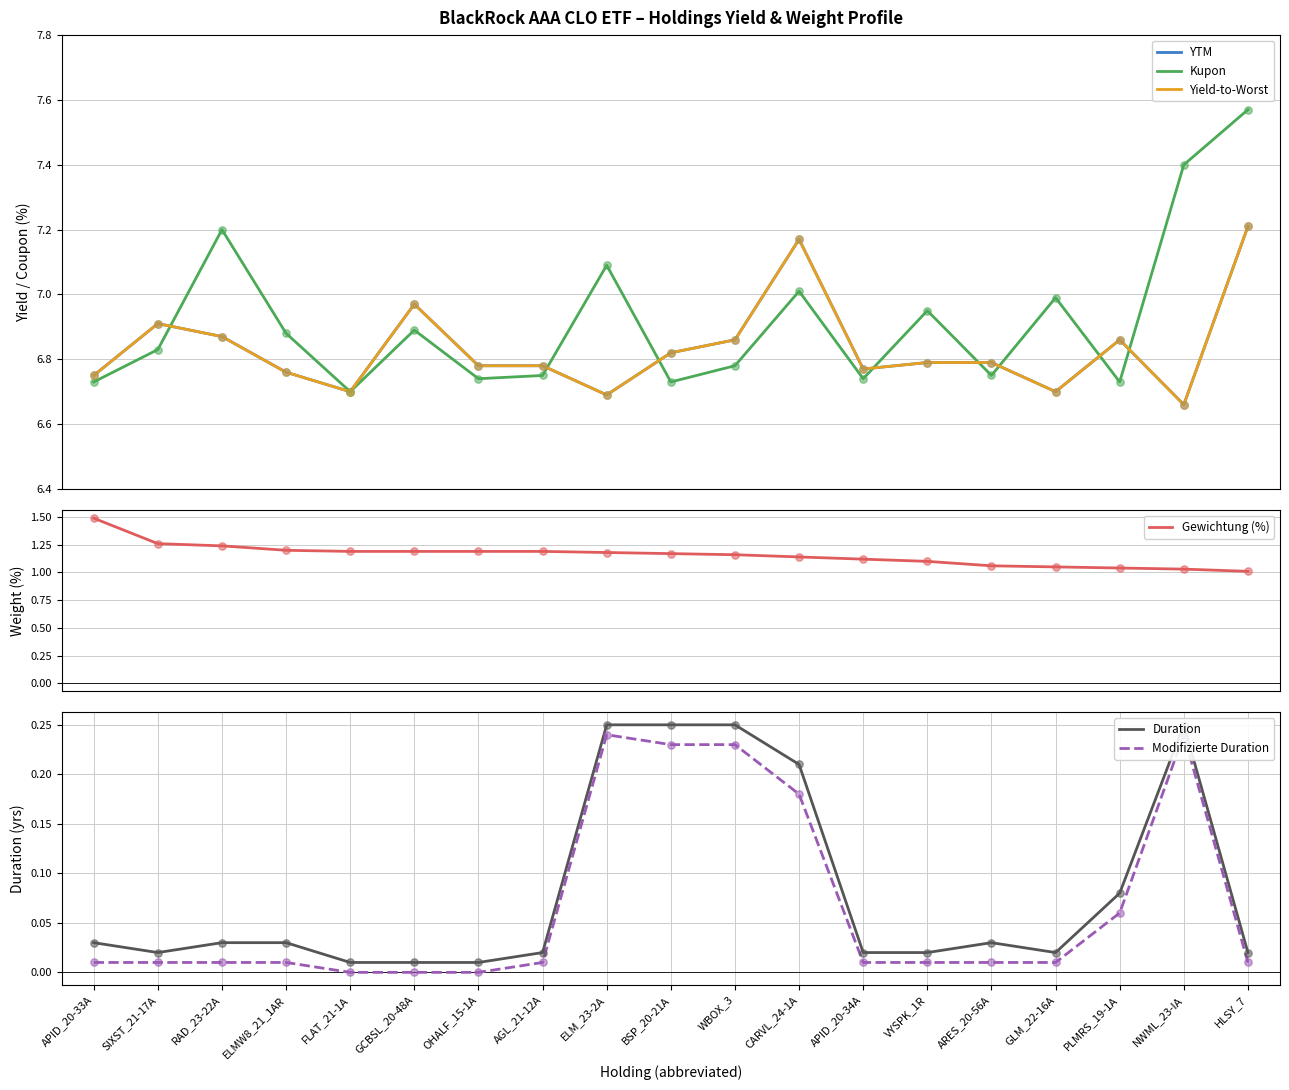

Is the value of Kupon at VYSPK_1R greater than the value of Gewichtung (%) at GLM_22-16A?

Yes